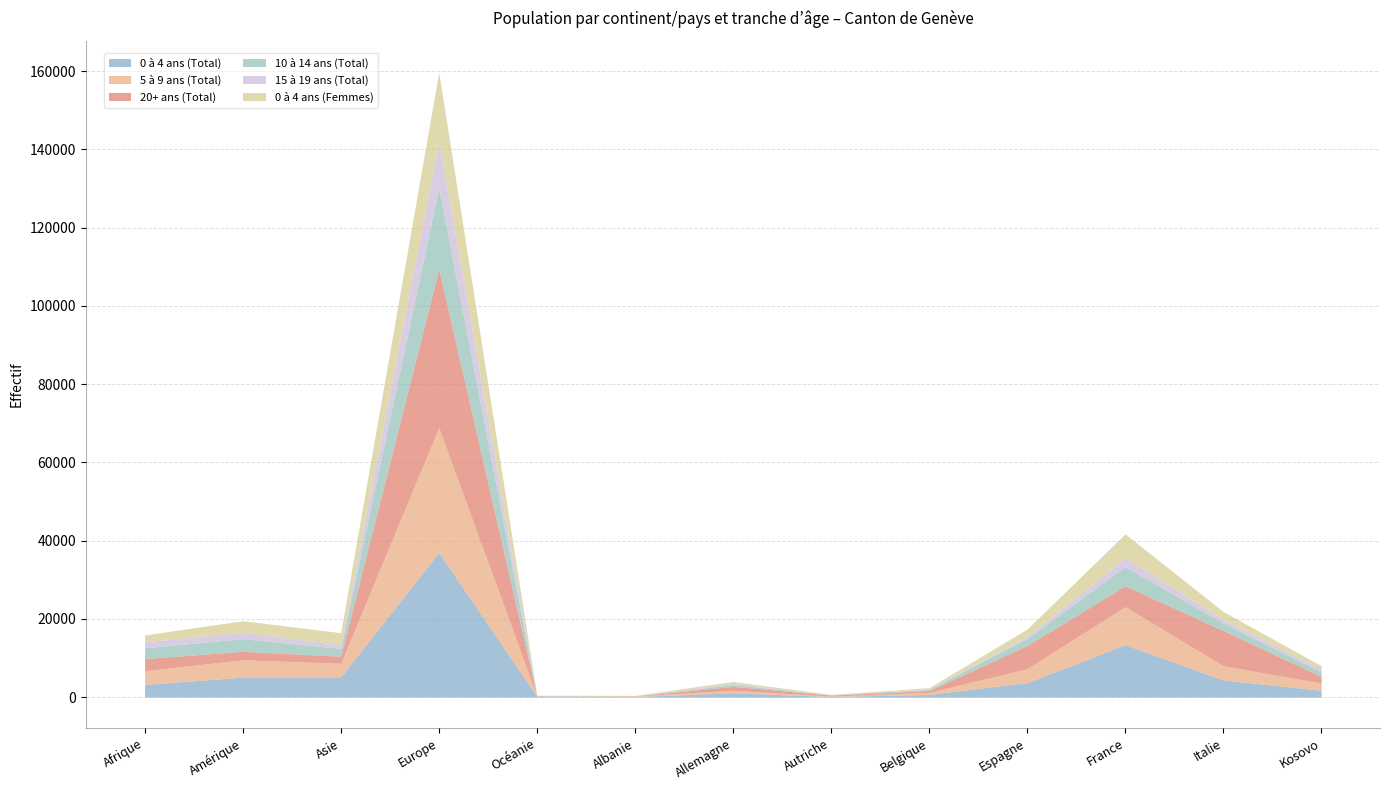

Is the value of 0 à 4 ans (Total) at Allemagne greater than the value of 0 à 4 ans (Femmes) at Allemagne?

Yes